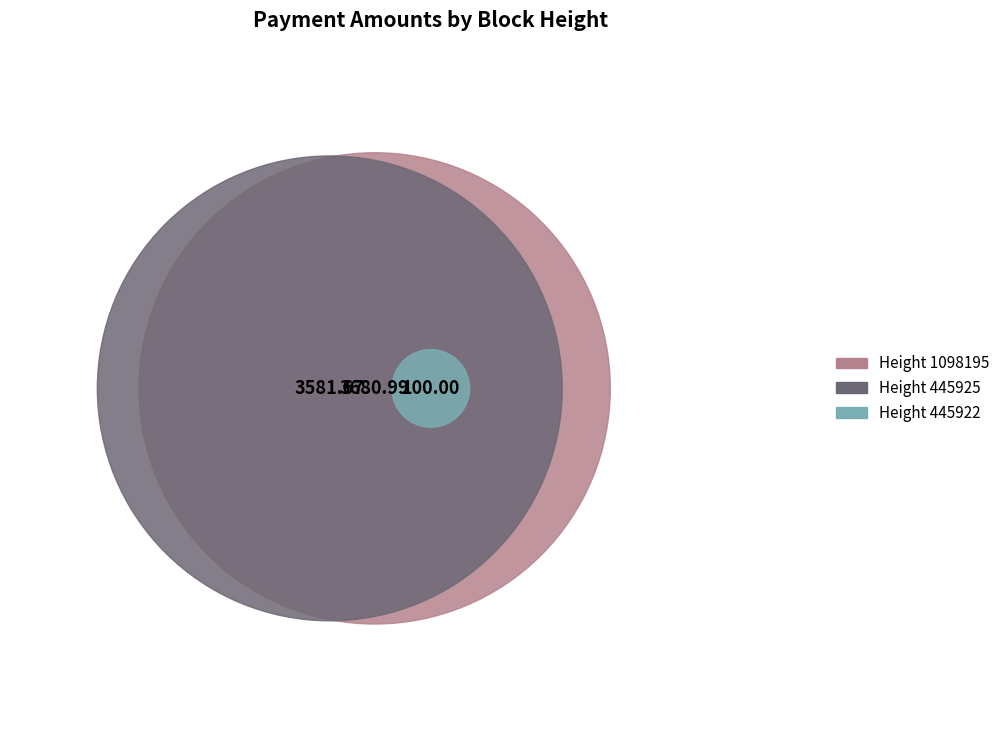

To the nearest percent, what percentage of the pie is 1098195?

50%